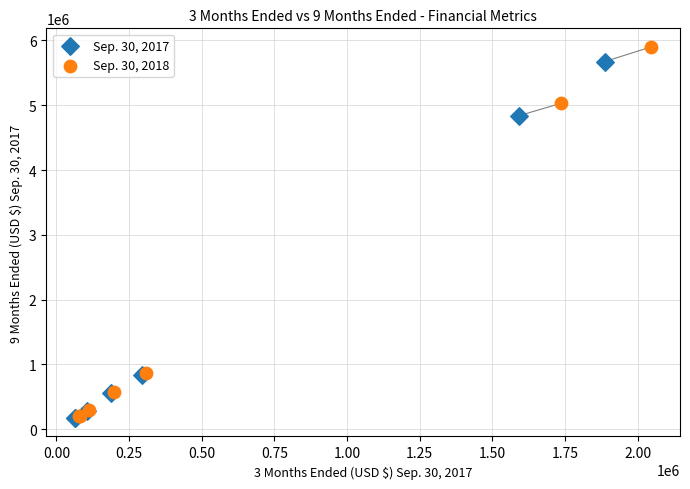

Which series has the widest spread of Y values?

Sep. 30, 2018